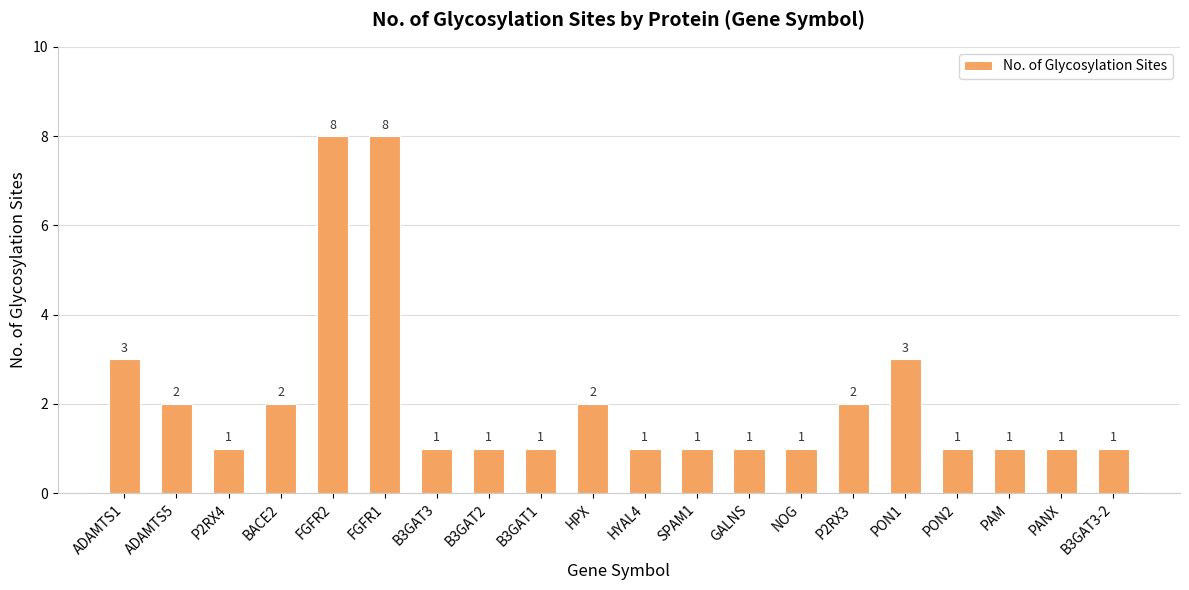

What is the greatest value displayed?

8